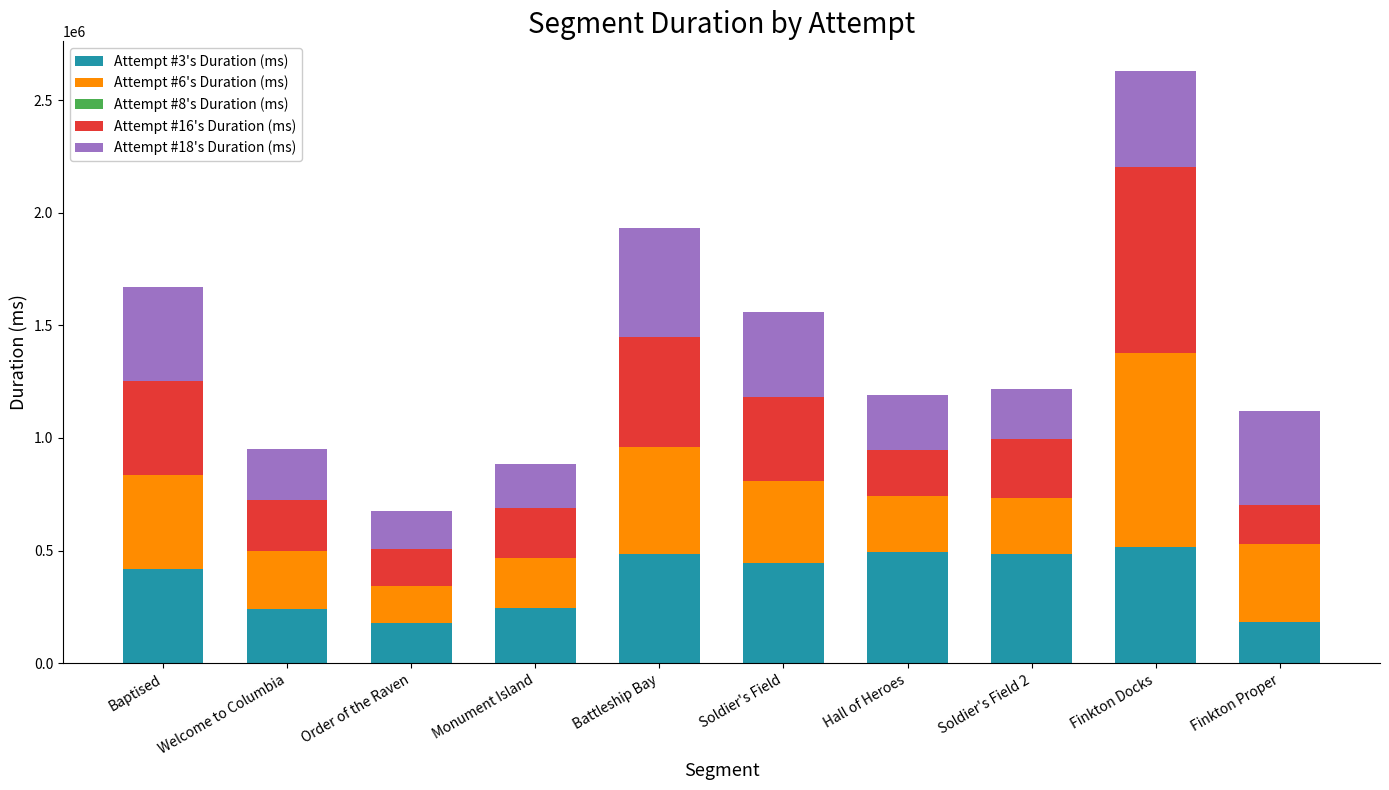

What is the total value across all series at Monument Island?

886581